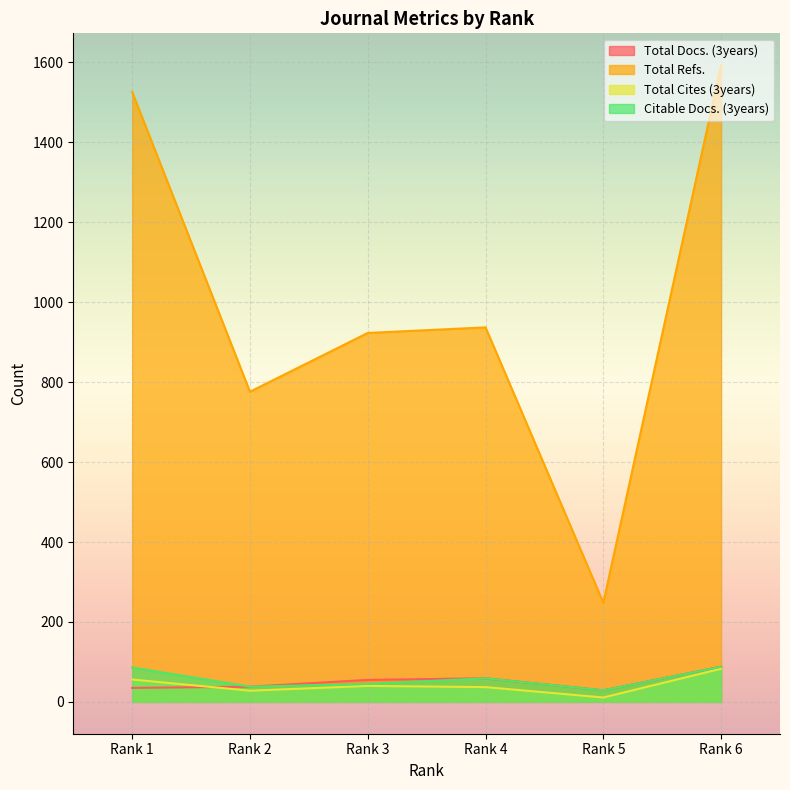

What is the value of the Citable Docs. (3years) point at the 2nd from the left?

38